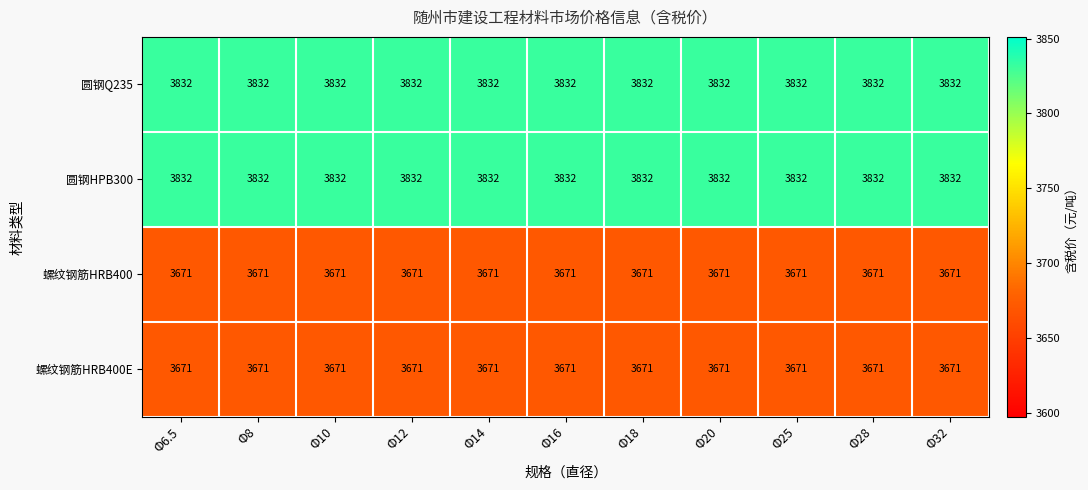

The 螺纹钢筋HRB400E series shows 5549 at Φ12. True or false?

False